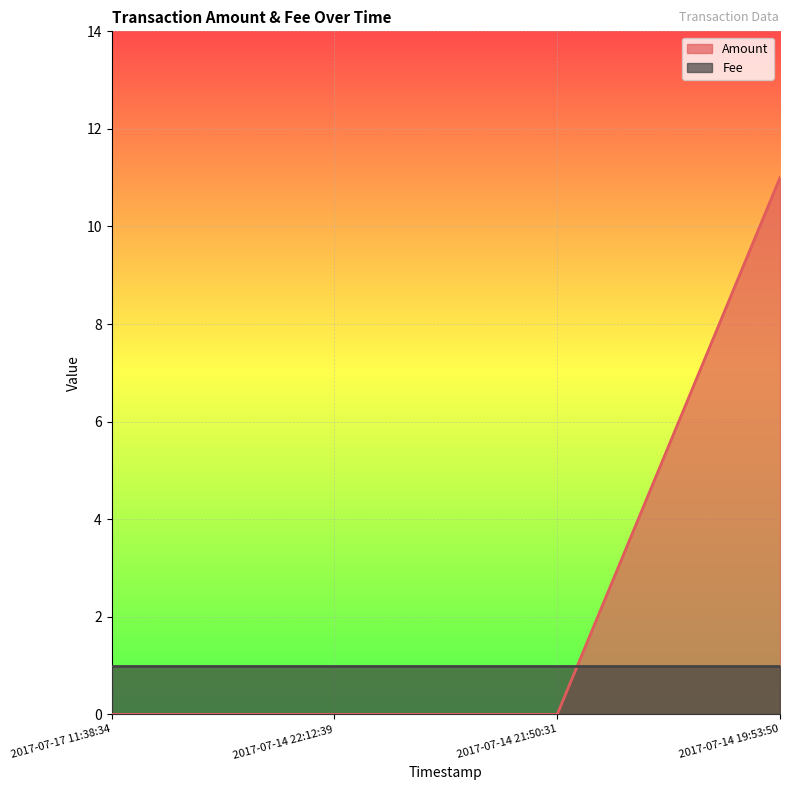

Rank the categories by value from highest to lowest.

2017-07-14 19:53:50, 2017-07-17 11:38:34, 2017-07-14 22:12:39, 2017-07-14 21:50:31